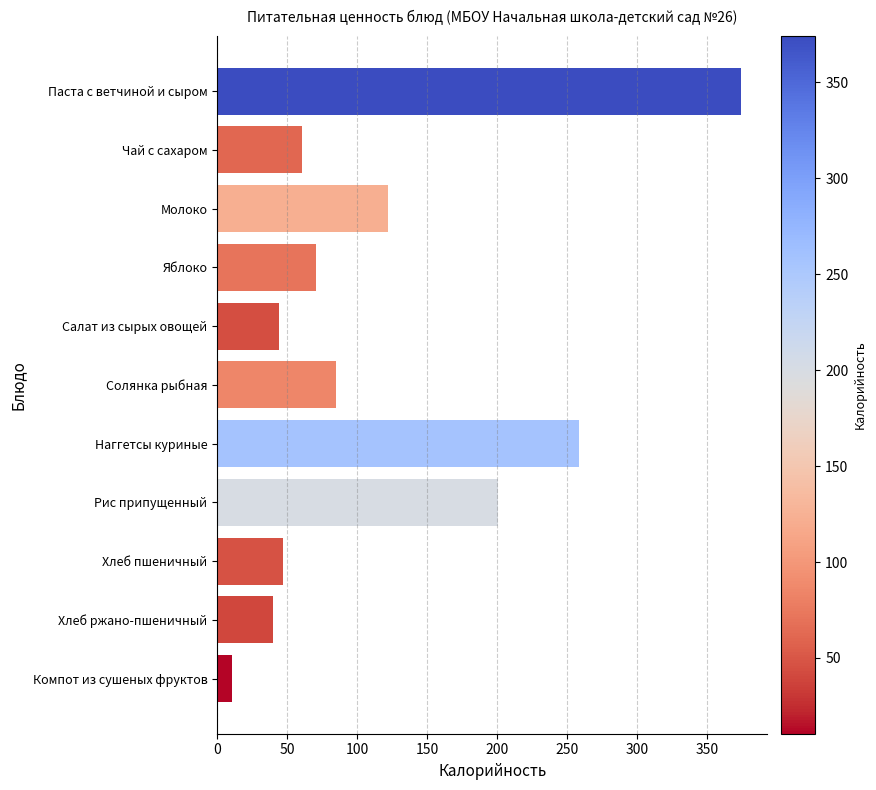

Is it true that the value at Салат из сырых овощей is 44.3?

True